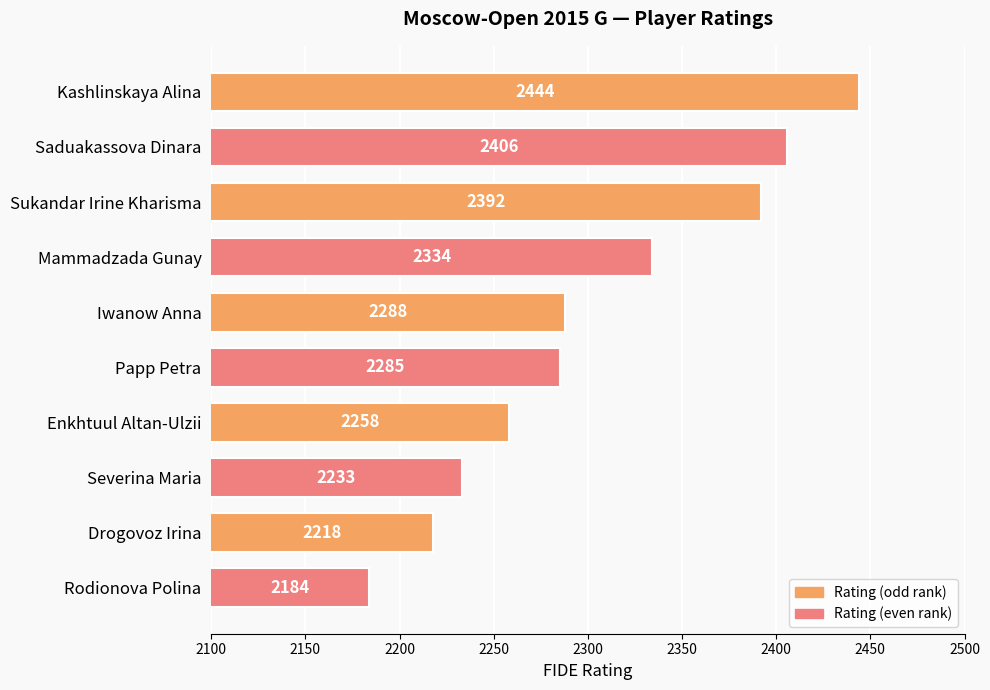

Rank the categories by value from lowest to highest.

Rodionova Polina, Drogovoz Irina, Severina Maria, Enkhtuul Altan-Ulzii, Papp Petra, Iwanow Anna, Mammadzada Gunay, Sukandar Irine Kharisma, Saduakassova Dinara, Kashlinskaya Alina